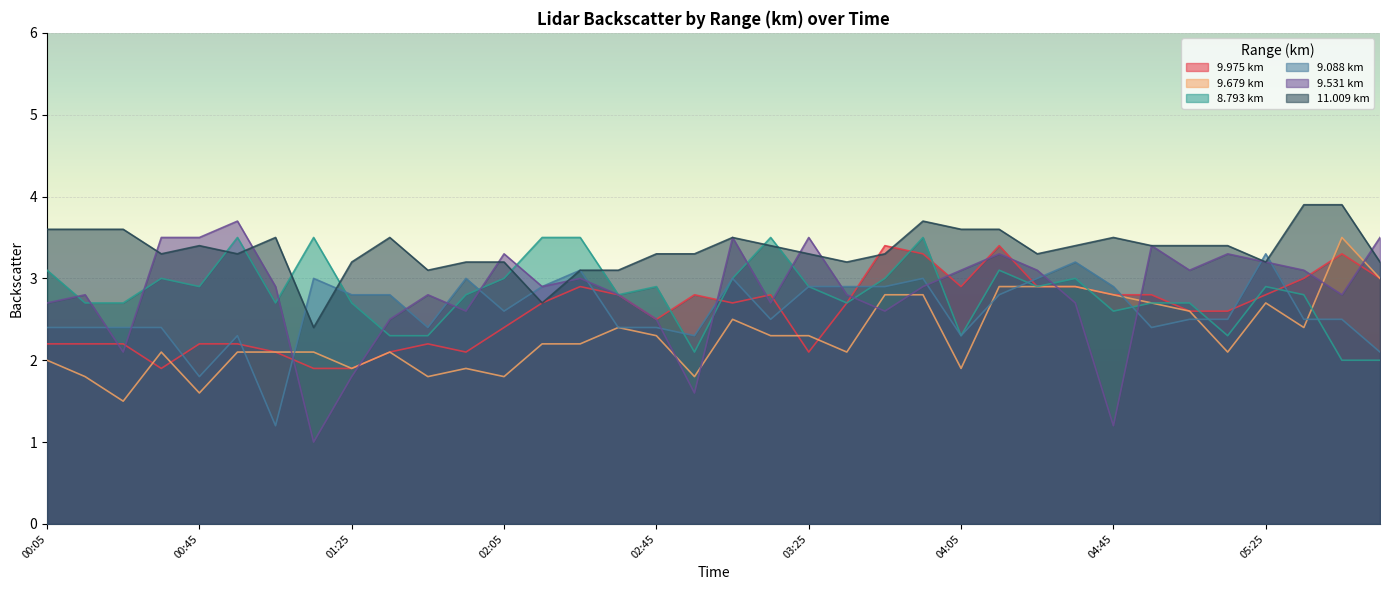

Reading left to right, list all the values displayed in this chart.

9.975: 2.2	2.2	2.2	1.9	2.2	2.2	2.1	1.9	1.9	2.1	2.2	2.1	2.4	2.7	2.9	2.8	2.5	2.8	2.7	2.8	2.1	2.7	3.4	3.3	2.9	3.4	2.9	2.9	2.8	2.8	2.6	2.6	2.8	3.0	3.3	3.0
9.679: 2.0	1.8	1.5	2.1	1.6	2.1	2.1	2.1	1.9	2.1	1.8	1.9	1.8	2.2	2.2	2.4	2.3	1.8	2.5	2.3	2.3	2.1	2.8	2.8	1.9	2.9	2.9	2.9	2.8	2.7	2.6	2.1	2.7	2.4	3.5	3.0
8.793: 3.1	2.7	2.7	3.0	2.9	3.5	2.7	3.5	2.7	2.3	2.3	2.8	3.0	3.5	3.5	2.8	2.9	2.1	3.0	3.5	2.9	2.7	3.0	3.5	2.3	3.1	2.9	3.0	2.6	2.7	2.7	2.3	2.9	2.8	2.0	2.0
9.088: 2.4	2.4	2.4	2.4	1.8	2.3	1.2	3.0	2.8	2.8	2.4	3.0	2.6	2.9	3.1	2.4	2.4	2.3	3.0	2.5	2.9	2.9	2.9	3.0	2.3	2.8	3.0	3.2	2.9	2.4	2.5	2.5	3.3	2.5	2.5	2.1
9.531: 2.7	2.8	2.1	3.5	3.5	3.7	2.9	1.0	1.8	2.5	2.8	2.6	3.3	2.9	3.0	2.8	2.5	1.6	3.5	2.7	3.5	2.8	2.6	2.9	3.1	3.3	3.1	2.7	1.2	3.4	3.1	3.3	3.2	3.1	2.8	3.5
11.009: 3.6	3.6	3.6	3.3	3.4	3.3	3.5	2.4	3.2	3.5	3.1	3.2	3.2	2.7	3.1	3.1	3.3	3.3	3.5	3.4	3.3	3.2	3.3	3.7	3.6	3.6	3.3	3.4	3.5	3.4	3.4	3.4	3.2	3.9	3.9	3.2